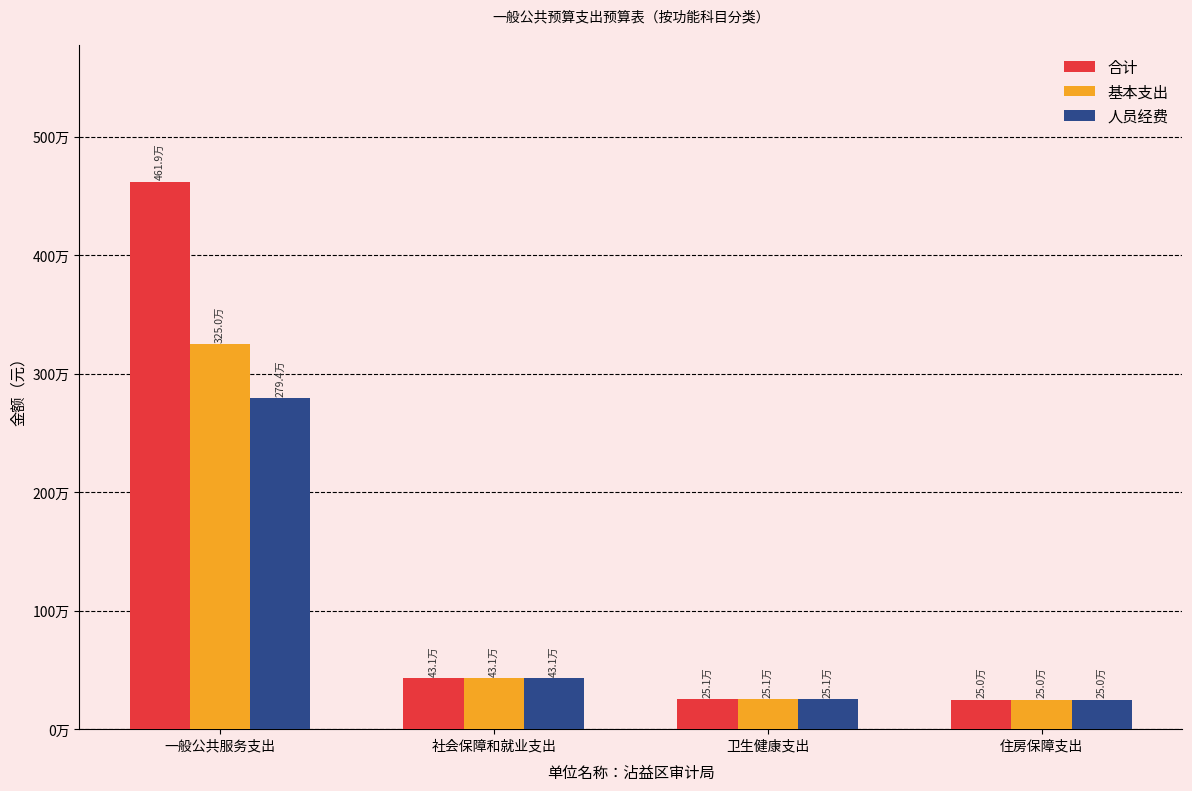

Which category has the highest value across all series?

一般公共服务支出